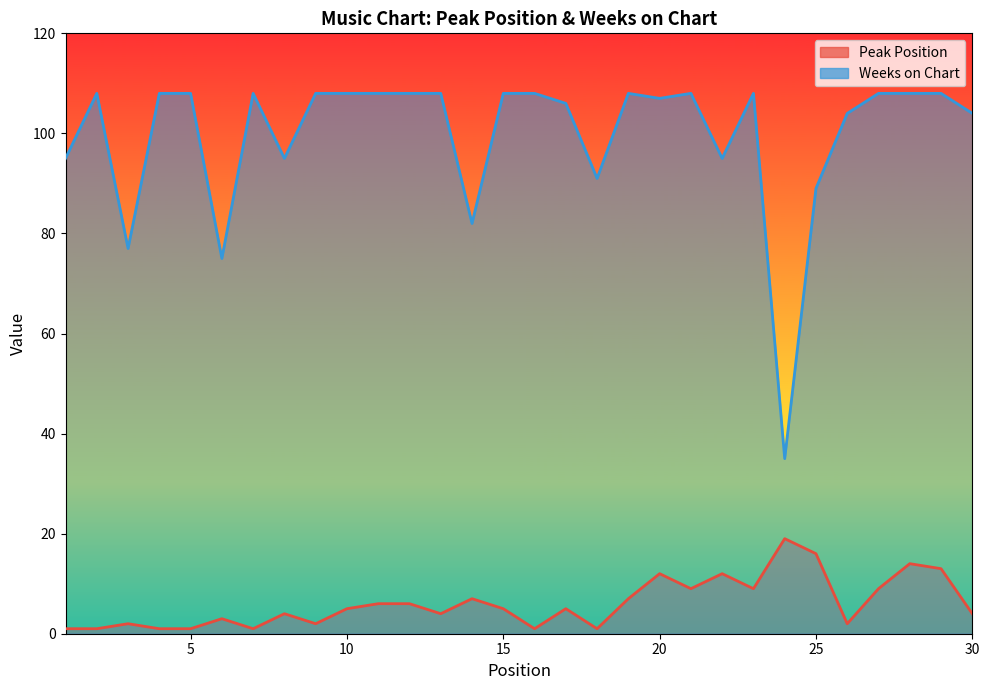

Reading right to left, list all the values displayed in this chart.

Peak Position: 4	13	14	9	2	16	19	9	12	9	12	7	1	5	1	5	7	4	6	6	5	2	4	1	3	1	1	2	1	1
Weeks on Chart: 104	108	108	108	104	89	35	108	95	108	107	108	91	106	108	108	82	108	108	108	108	108	95	108	75	108	108	77	108	95